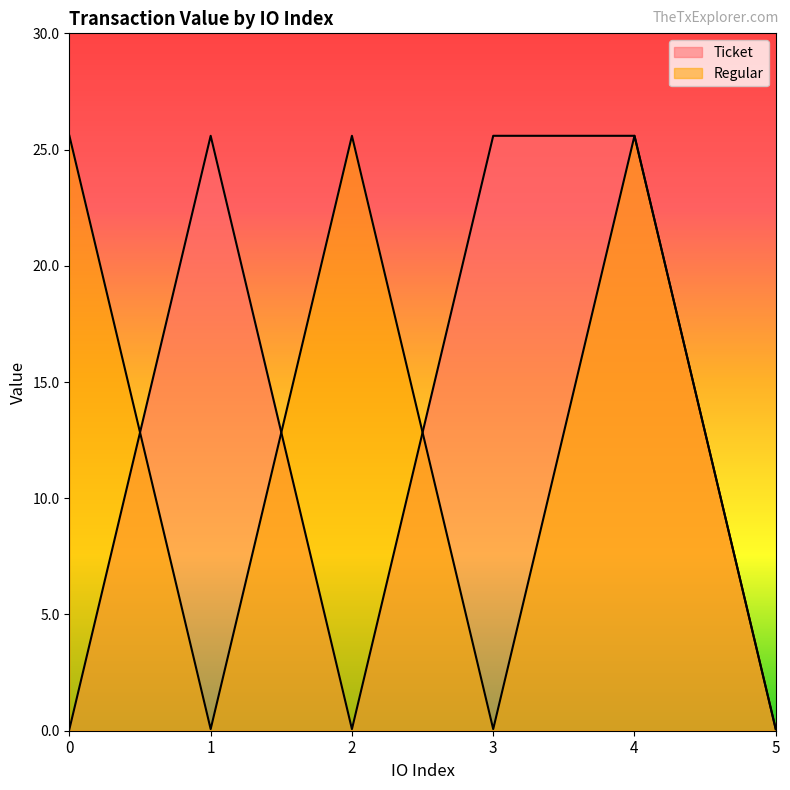

What is the maximum value shown in the chart?

25.6